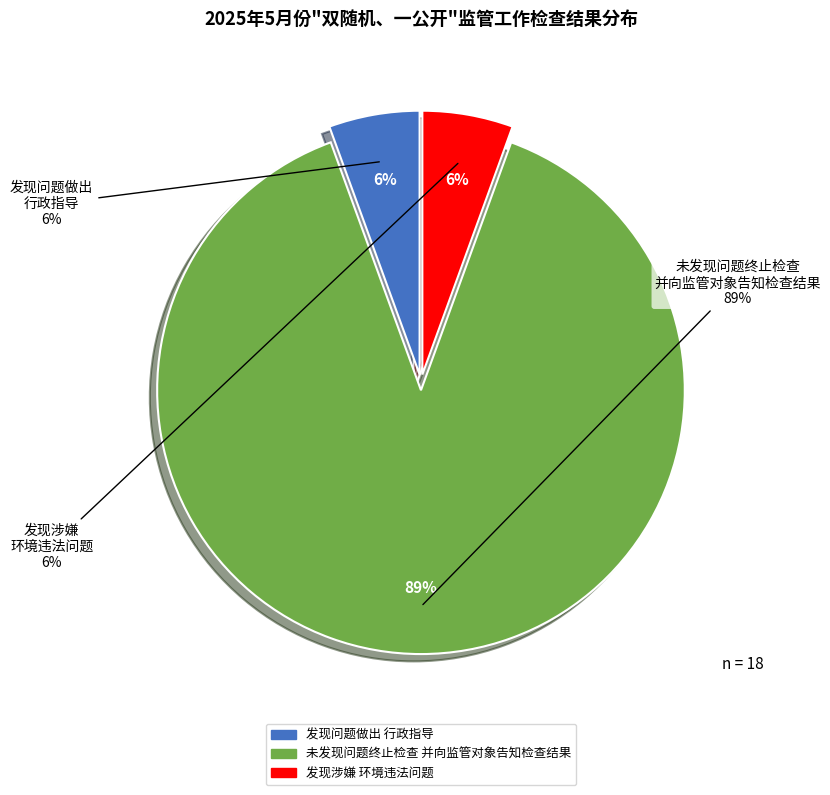

The 发现问题做出行政指导 slice represents 6% of the pie. True or false?

True